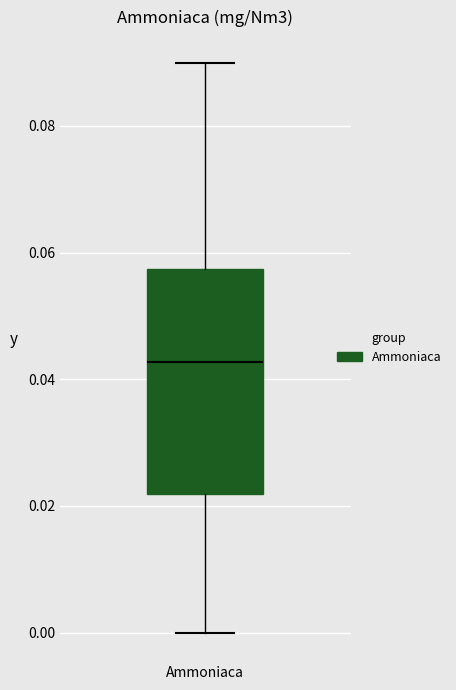

Transcribe this box plot: give where the median line is, the range the box spans, and where the two whiskers end, as read against the y-axis. The values are not printed on the chart, so give them approximately, as read against the axis.

median 0.042, box 0.022 to 0.058, whiskers 0.000 to 0.090